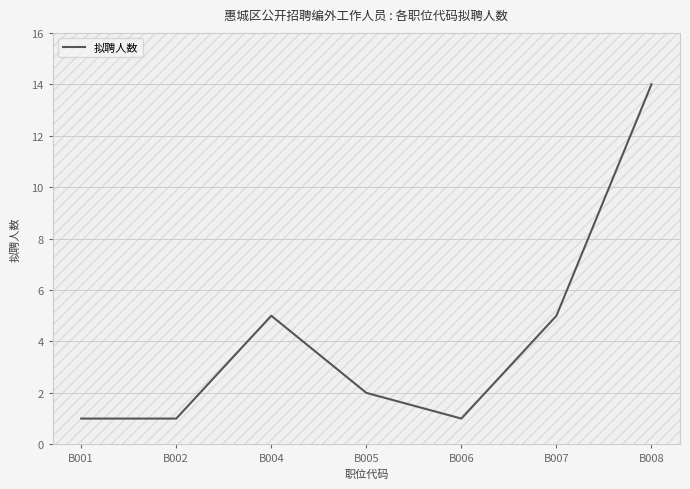

Between B001 and B007, which is larger?

B007